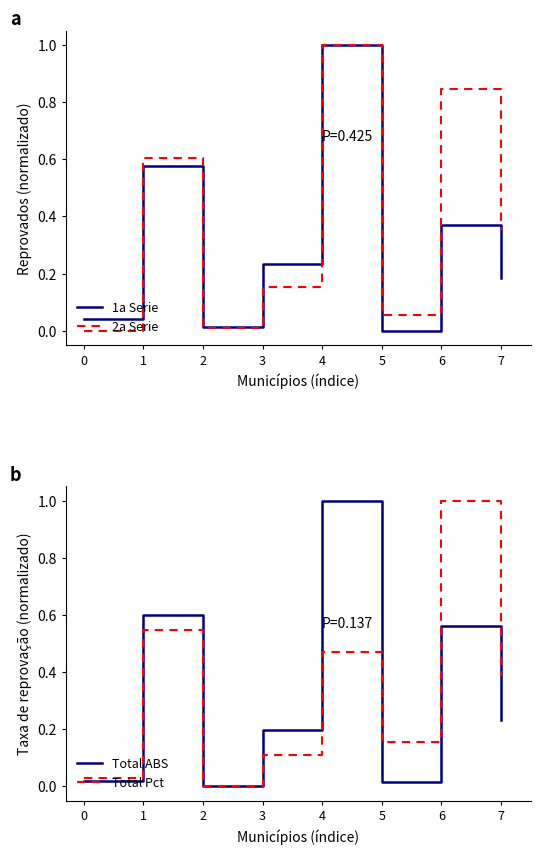

How many distinct data groups are displayed?

4